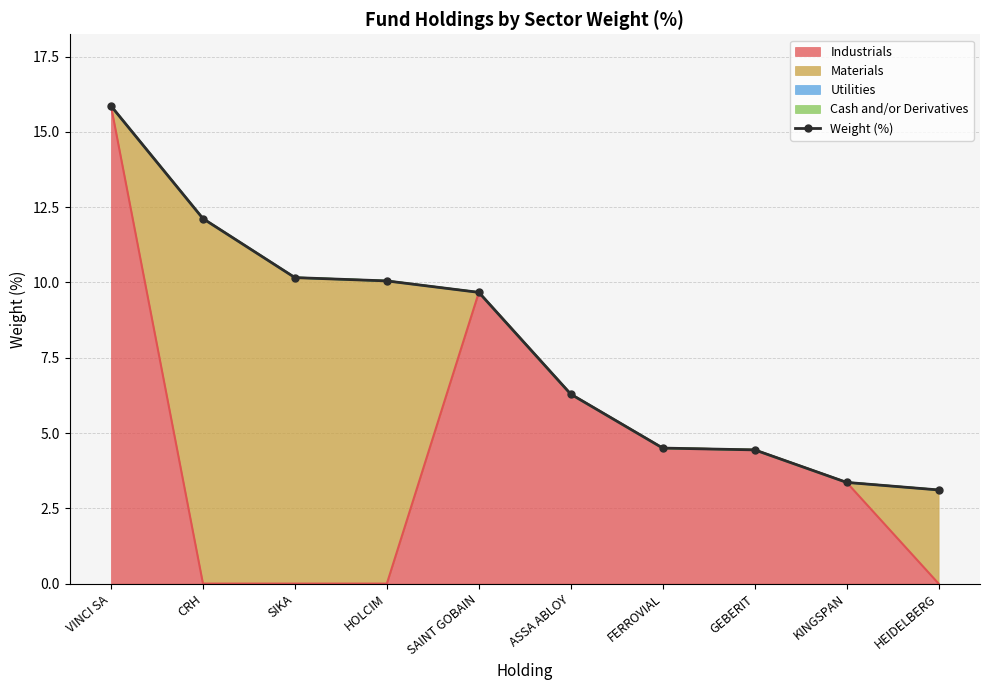

How many lines are shown in the chart?

1